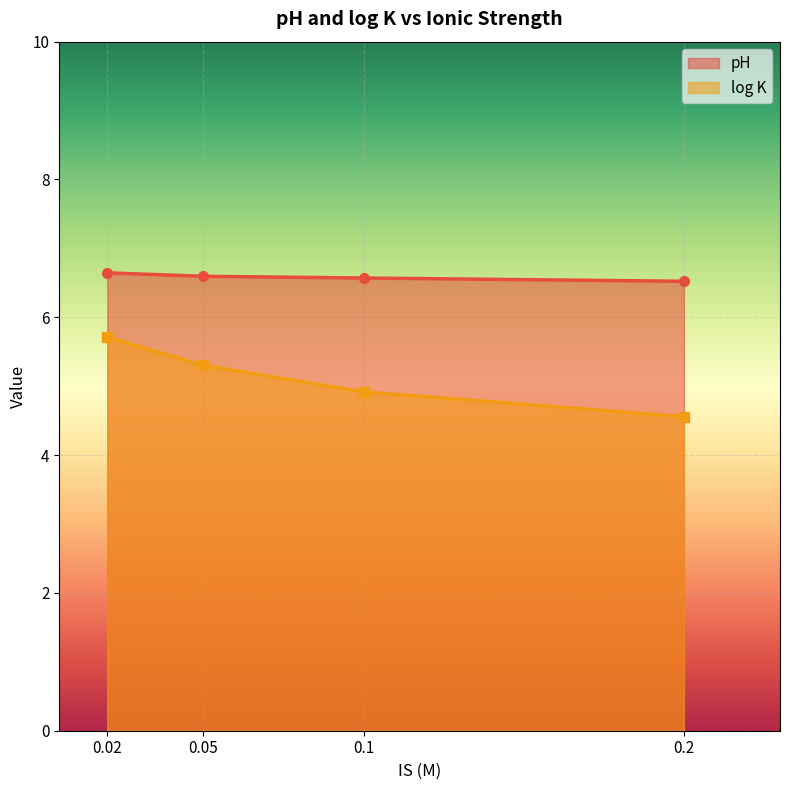

Rank the series at 0.2 from lowest to highest value.

log K, pH